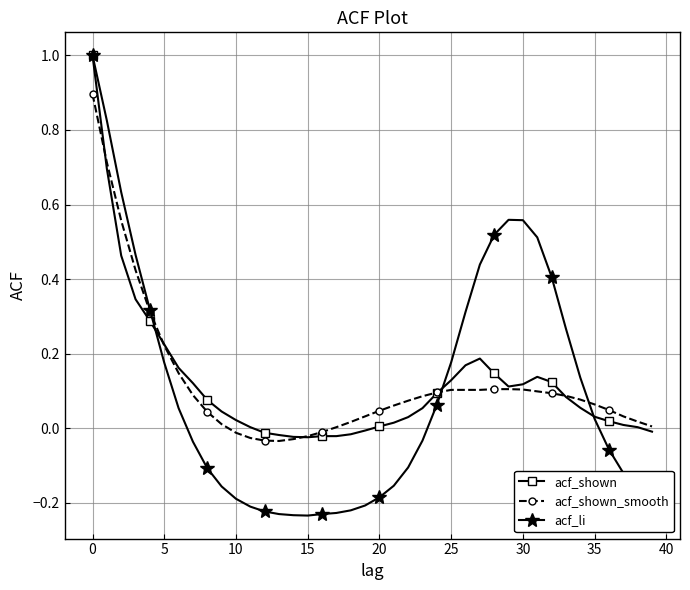

What is the greatest value displayed?

1.0